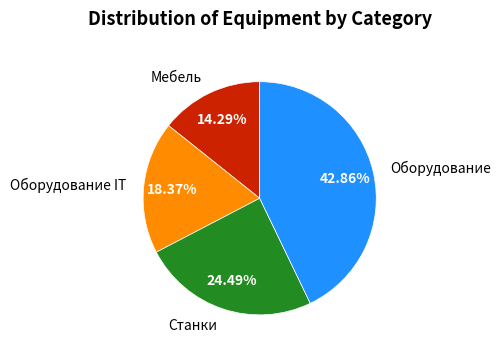

What percentage do Станки and Оборудование IT together represent?

42.9%